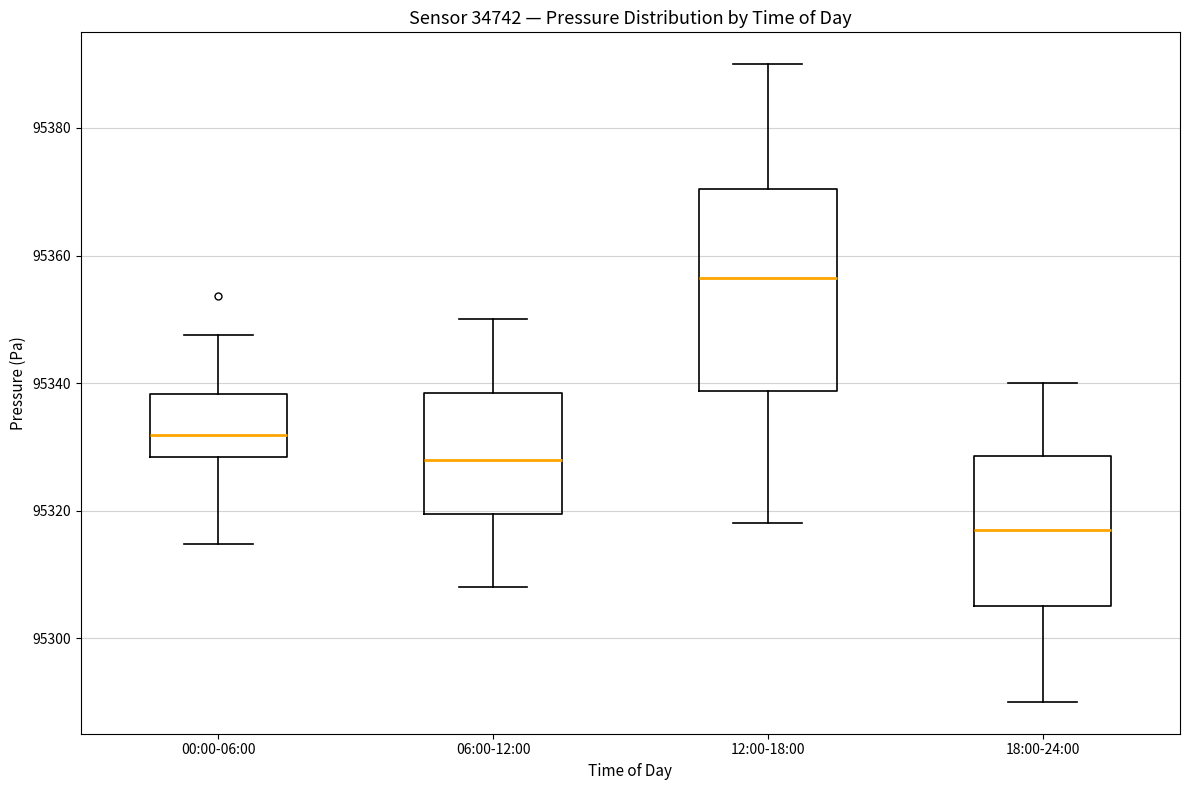

Reading left to right, transcribe this box plot: for each box, give where its median line is, the range the box spans, and where its two whiskers end, as read against the y-axis. The values are not printed on the chart, so give them approximately, as read against the axis.

00:00-06:00: median 95332, box 95328 to 95338, whiskers 95314 to 95348
06:00-12:00: median 95328, box 95320 to 95338, whiskers 95308 to 95350
12:00-18:00: median 95356, box 95338 to 95370, whiskers 95318 to 95390
18:00-24:00: median 95318, box 95306 to 95328, whiskers 95290 to 95340